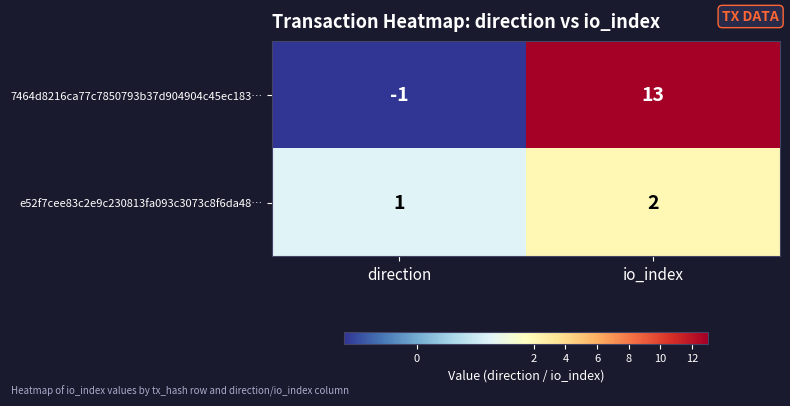

At which label is e52f7cee83c2e9c230813fa093c3073c8f6da48… closest to 1?

direction